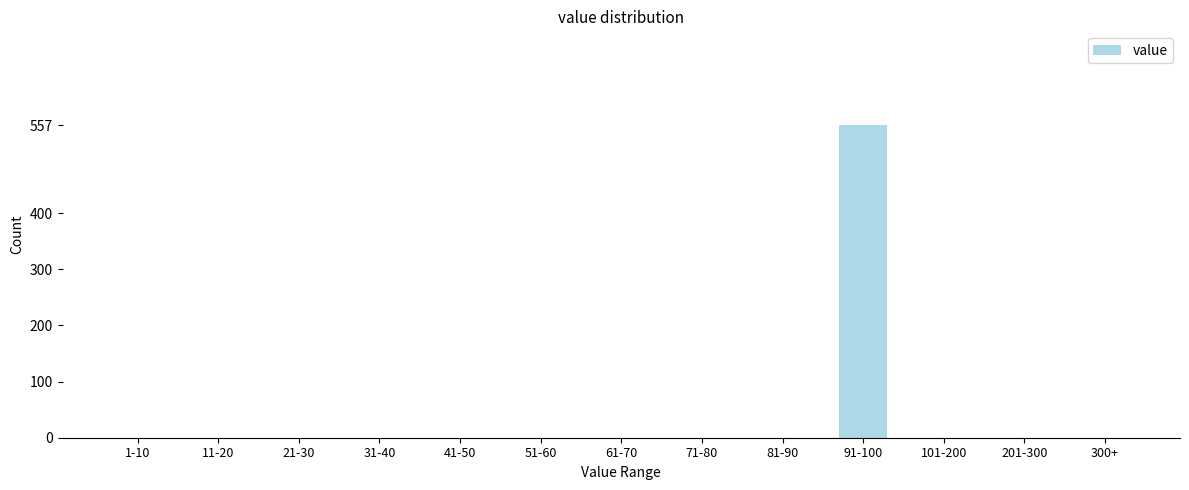

Reading right to left, what are all the values shown in this chart?

300+=0	201-300=0	101-200=0	91-100=557	81-90=0	71-80=0	61-70=0	51-60=0	41-50=0	31-40=0	21-30=0	11-20=0	1-10=0